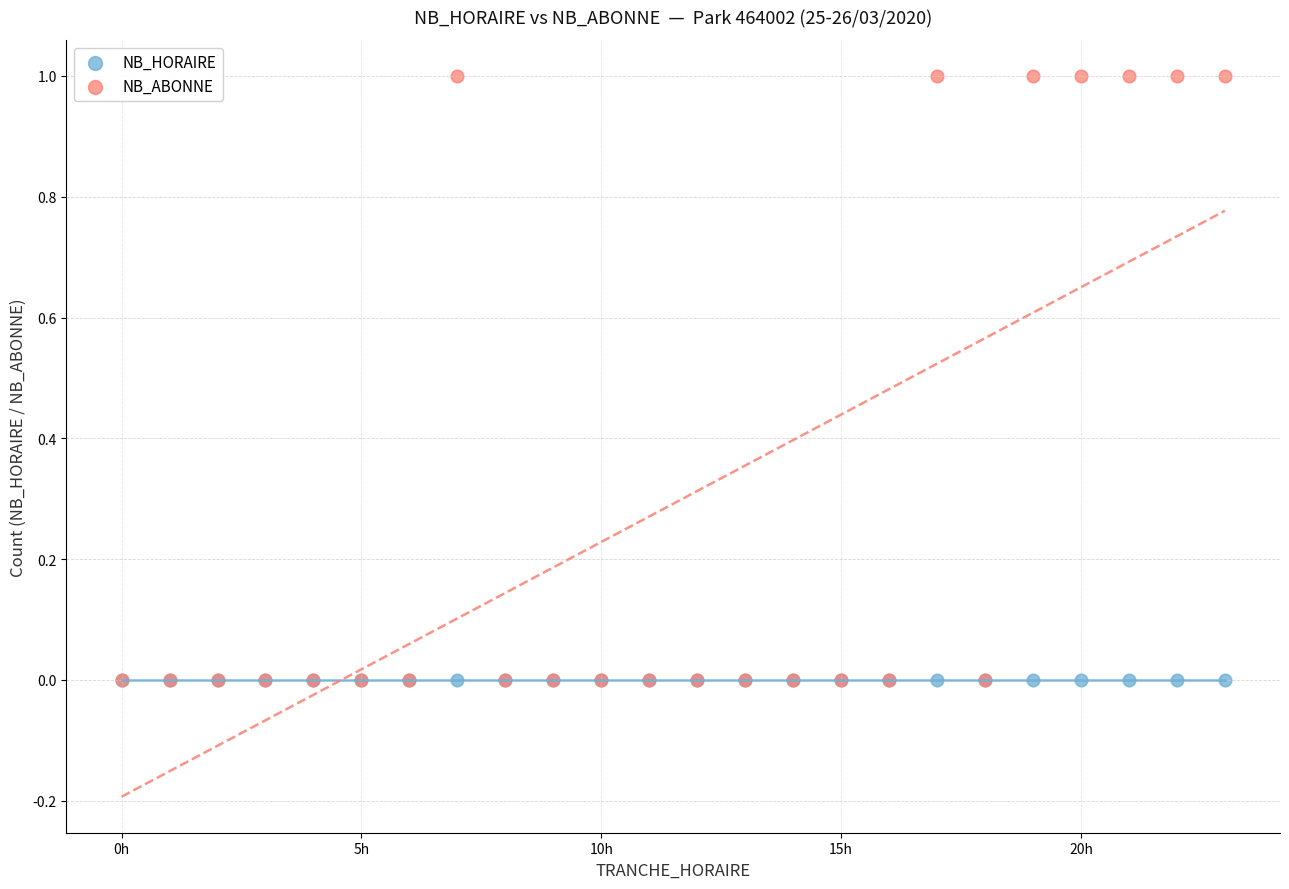

What are all the series names shown in the legend?

NB_HORAIRE, NB_ABONNE